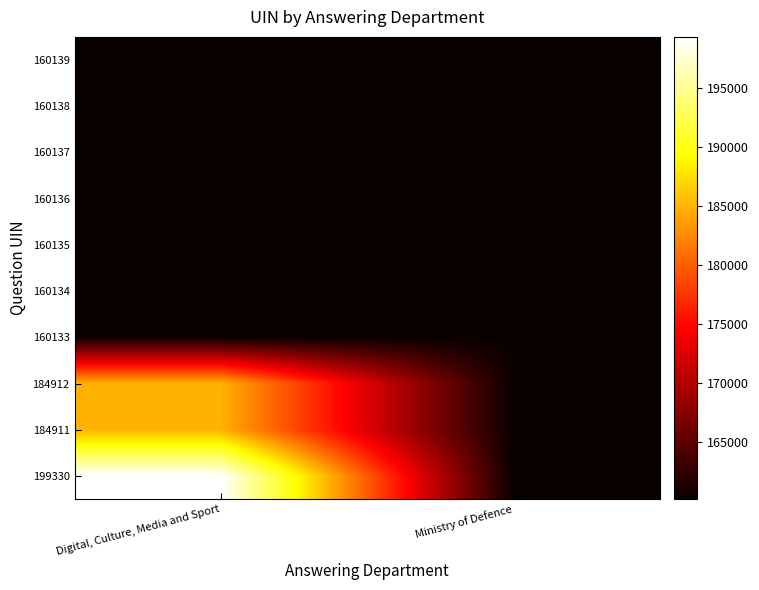

At how many categories does at least one series exceed 160171?

1